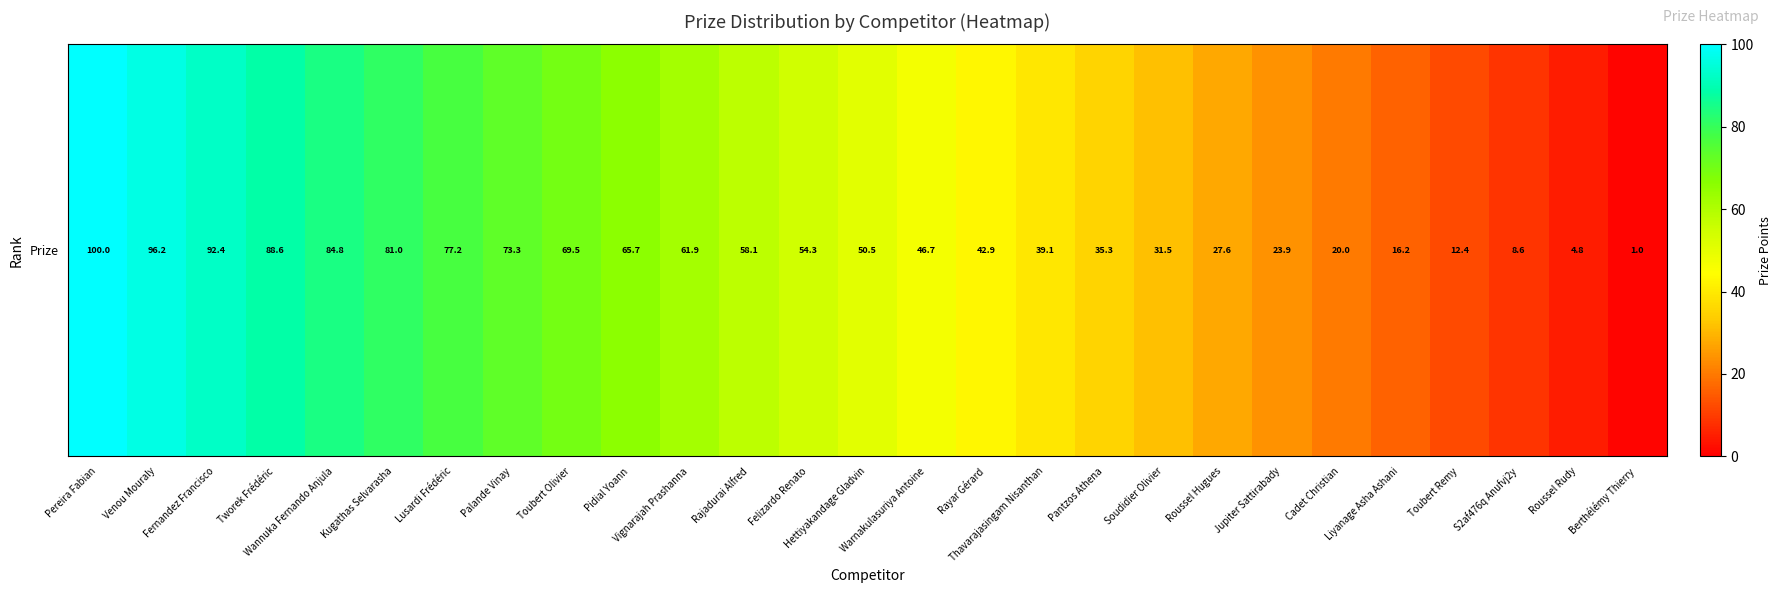

What is the difference between the maximum and minimum values?

99.0